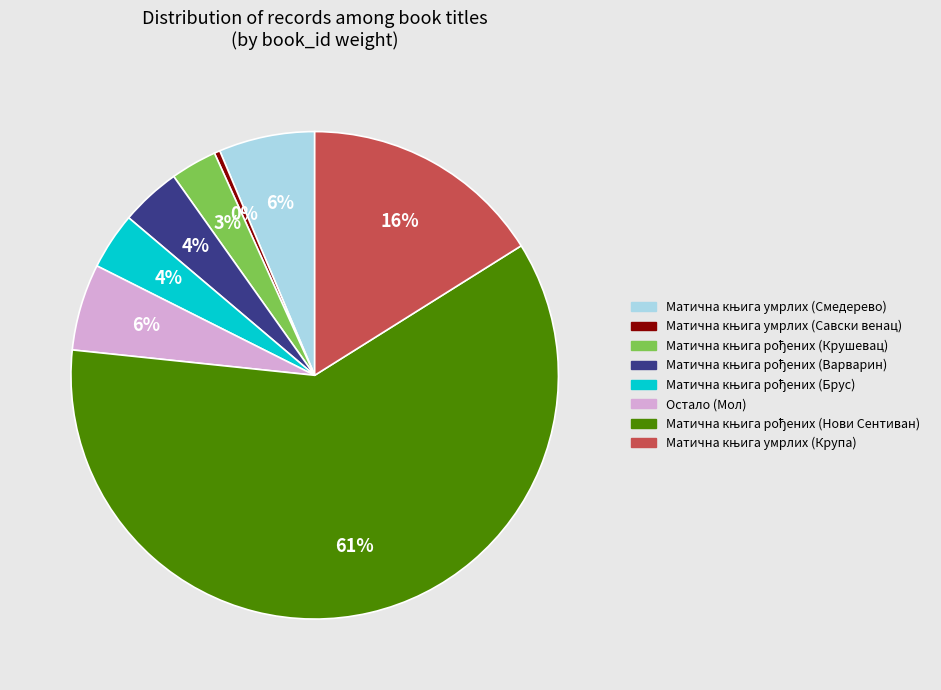

How many slices are in this pie chart?

8